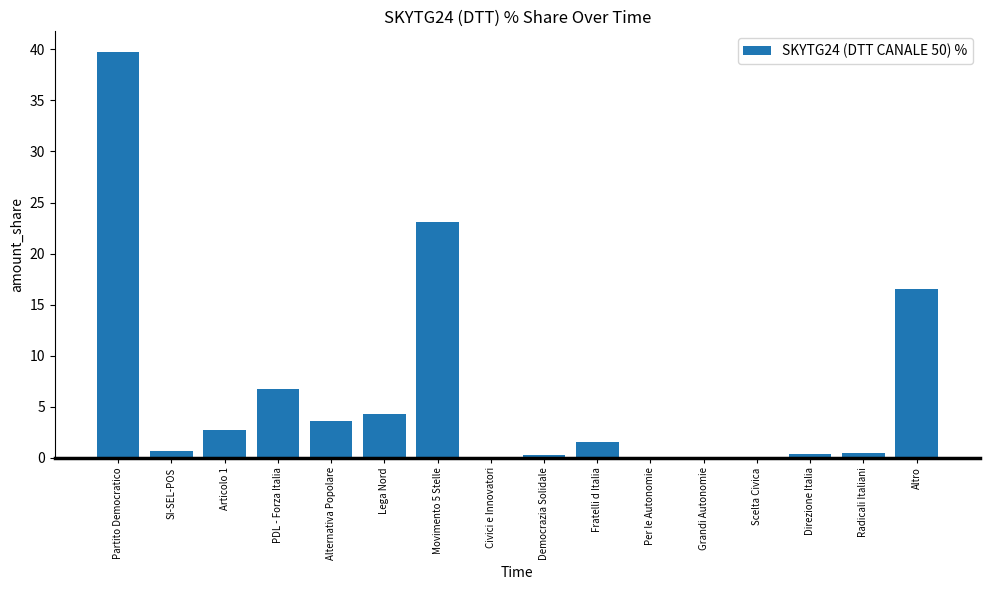

Between Per le Autonomie and Alternativa Popolare, which is larger?

Alternativa Popolare